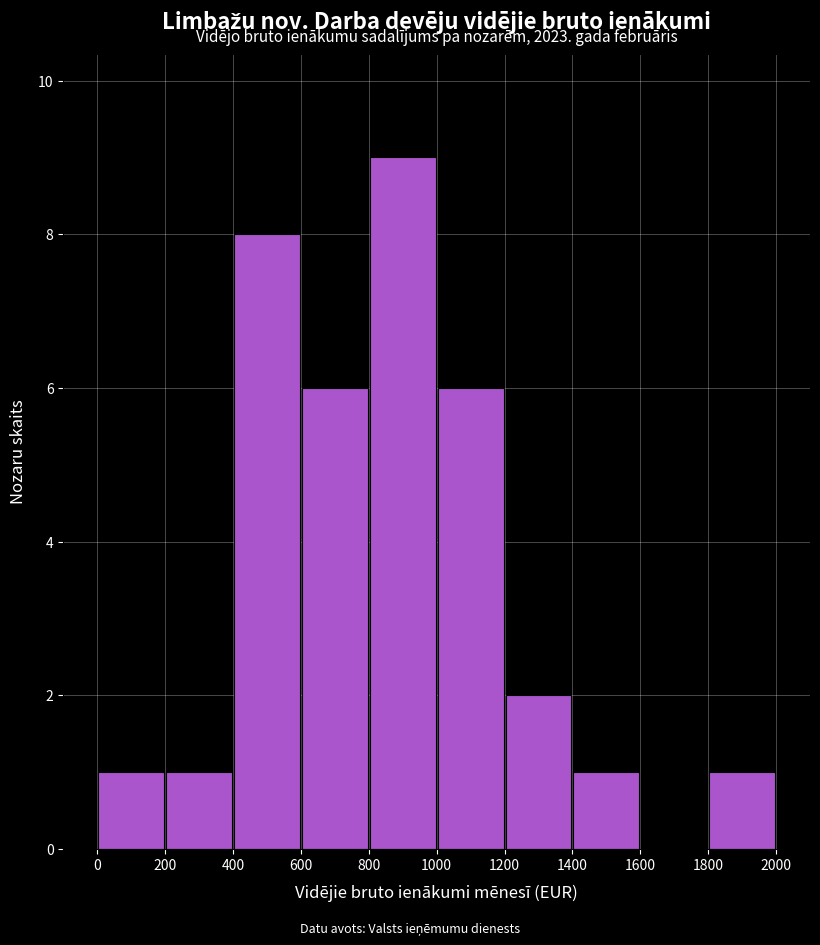

Over which range of the x-axis is the bar tallest?

800 to 1000